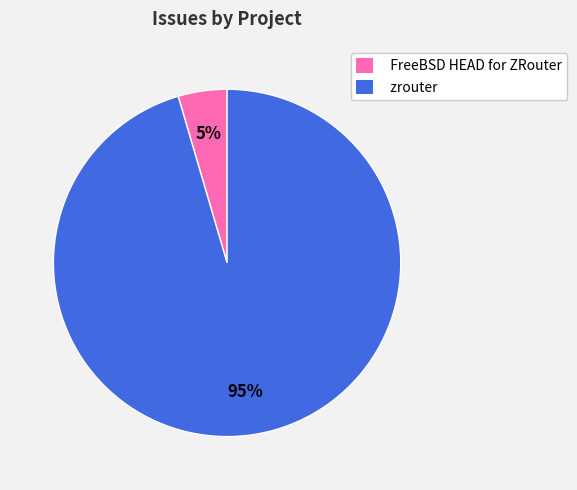

Do FreeBSD HEAD for ZRouter and zrouter together represent more than half of the pie?

Yes